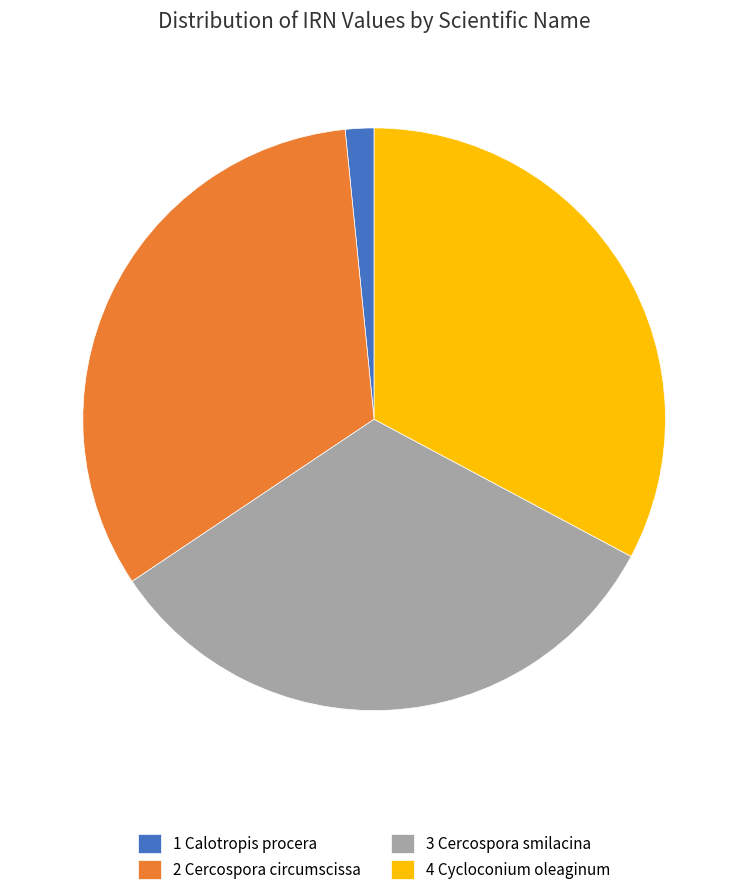

True or false: 3 Cercospora smilacina accounts for 33% of the total.

True